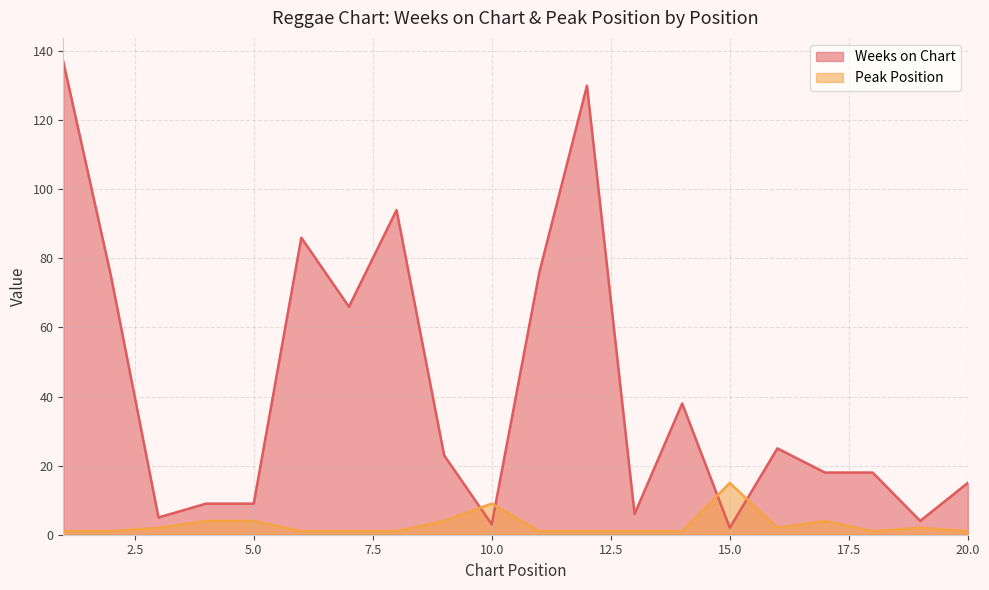

True or false: Weeks on Chart and Peak Position cross at least once.

True